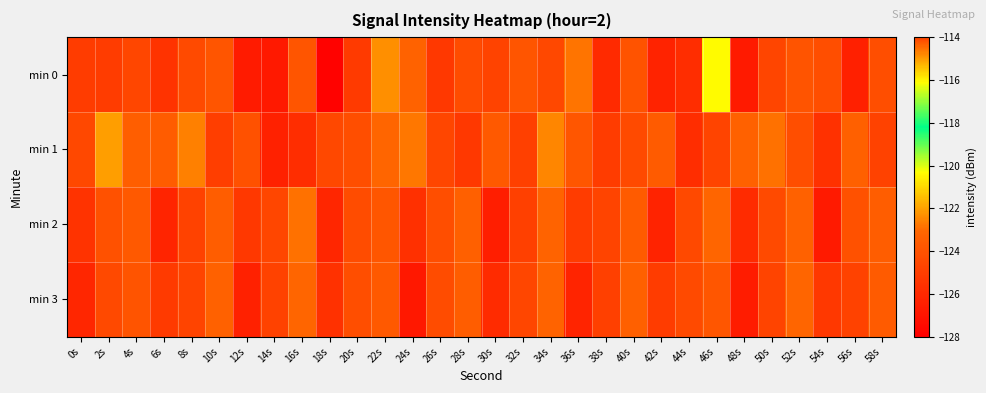

Which label corresponds to the smallest value in the chart?

18s